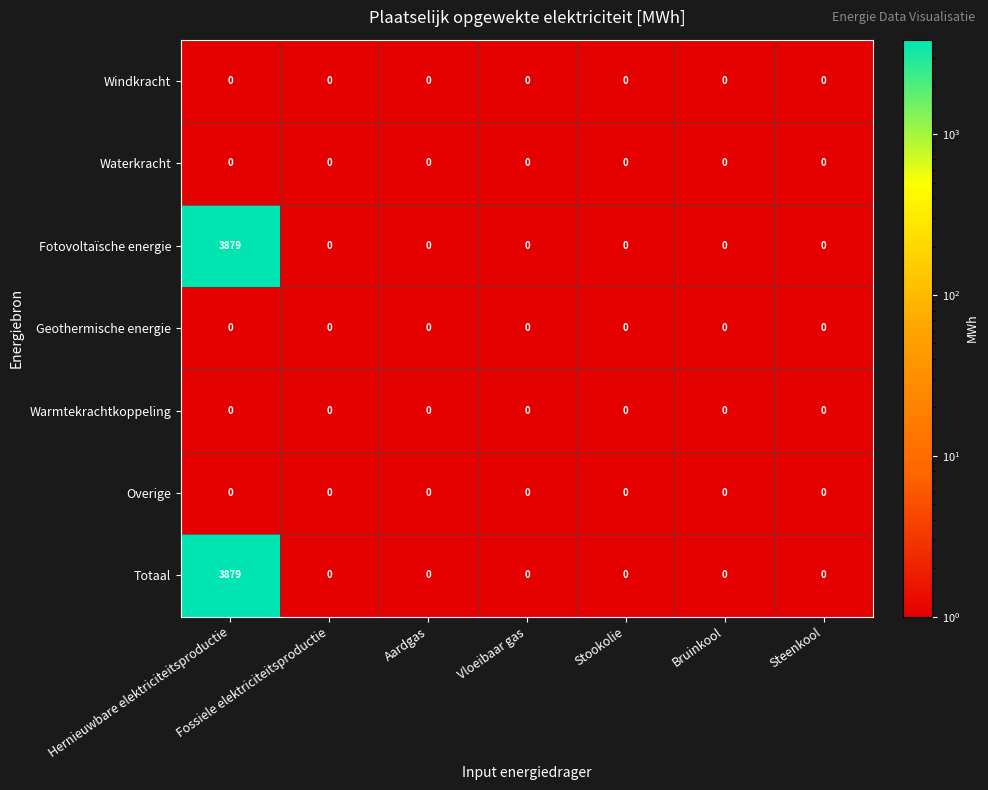

True or false: Windkracht has a value of 0 at Vloeibaar gas.

True